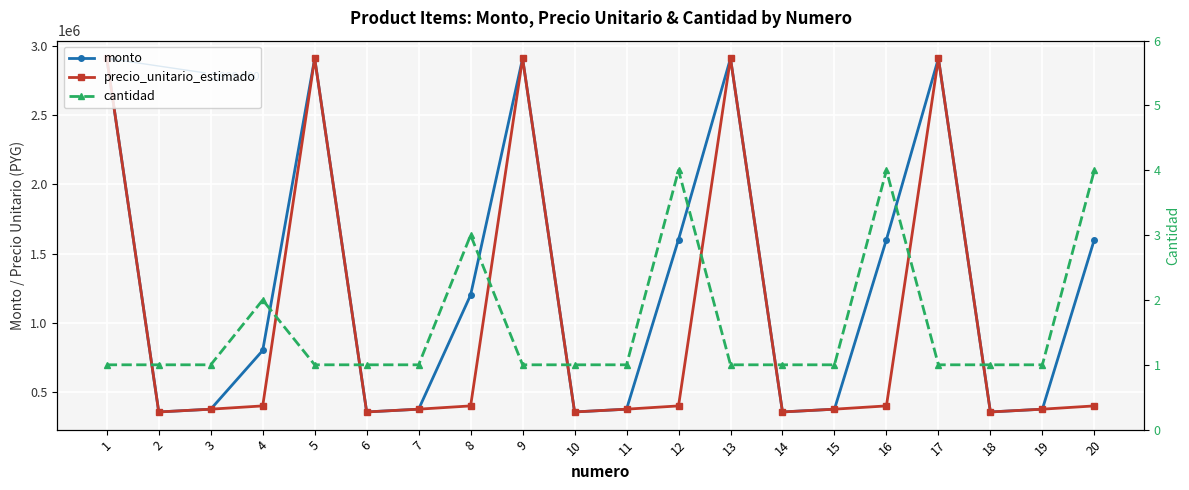

True or false: monto and precio_unitario_estimado cross at least once.

False